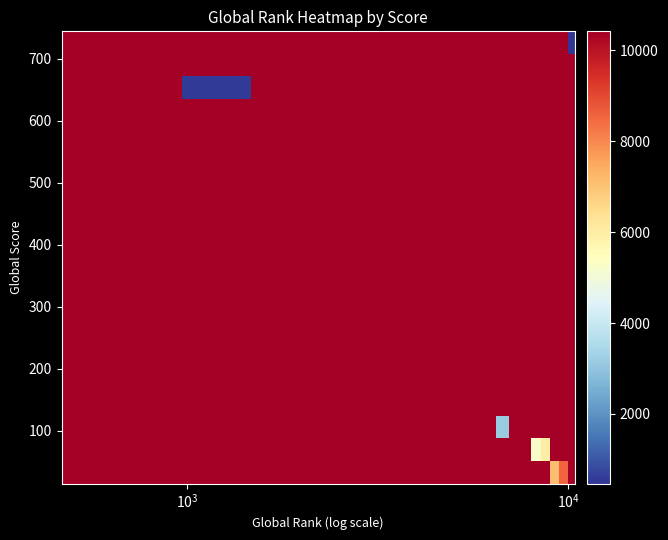

What is the smallest value displayed?

467.0